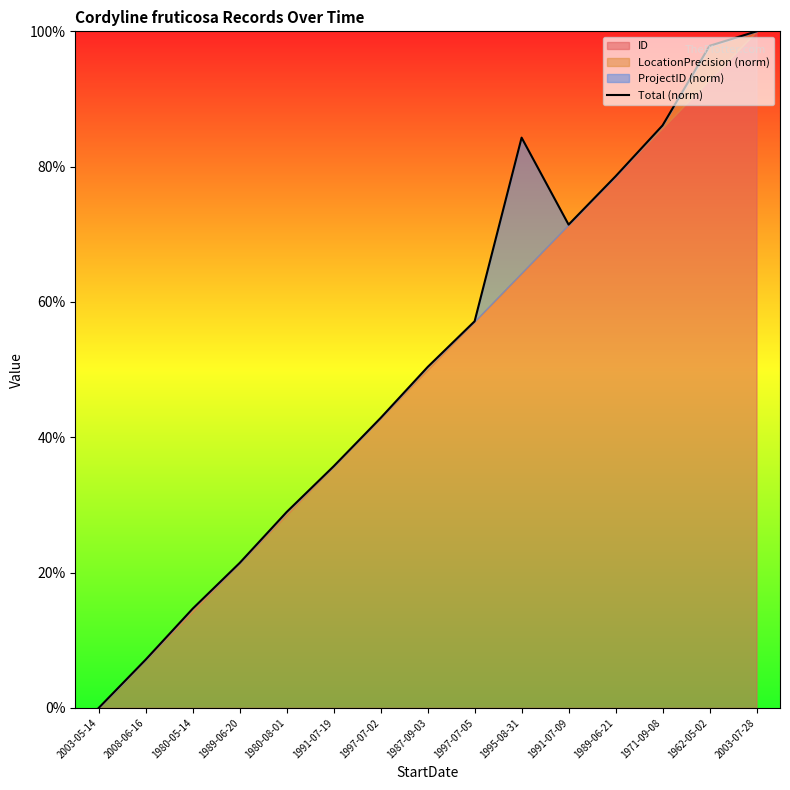

Where is the first local minimum?

1991-07-09